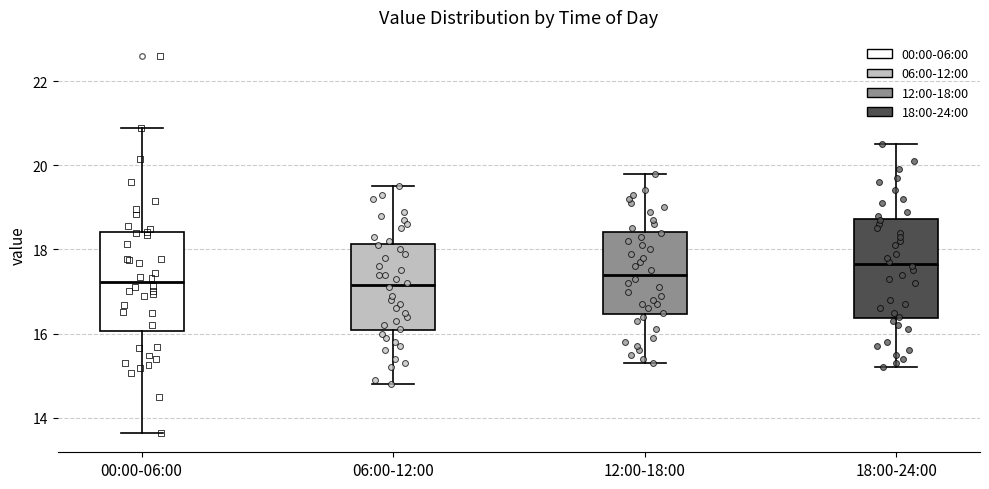

Which box has the highest median line?

18:00-24:00